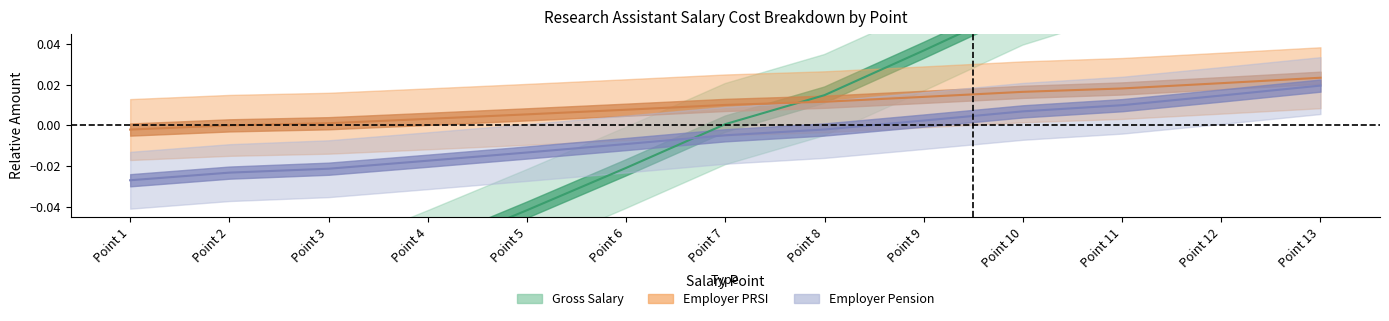

List the labels in order of Employer_Pension value, largest first.

Point 13, Point 12, Point 11, Point 10, Point 9, Point 8, Point 7, Point 6, Point 5, Point 4, Point 3, Point 2, Point 1